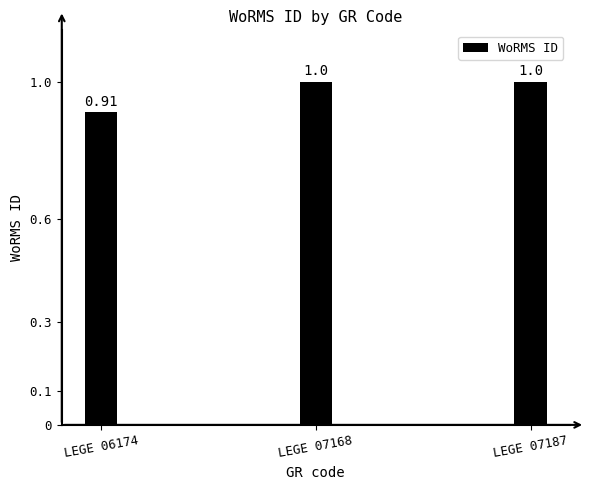

Are the bars horizontal?

No